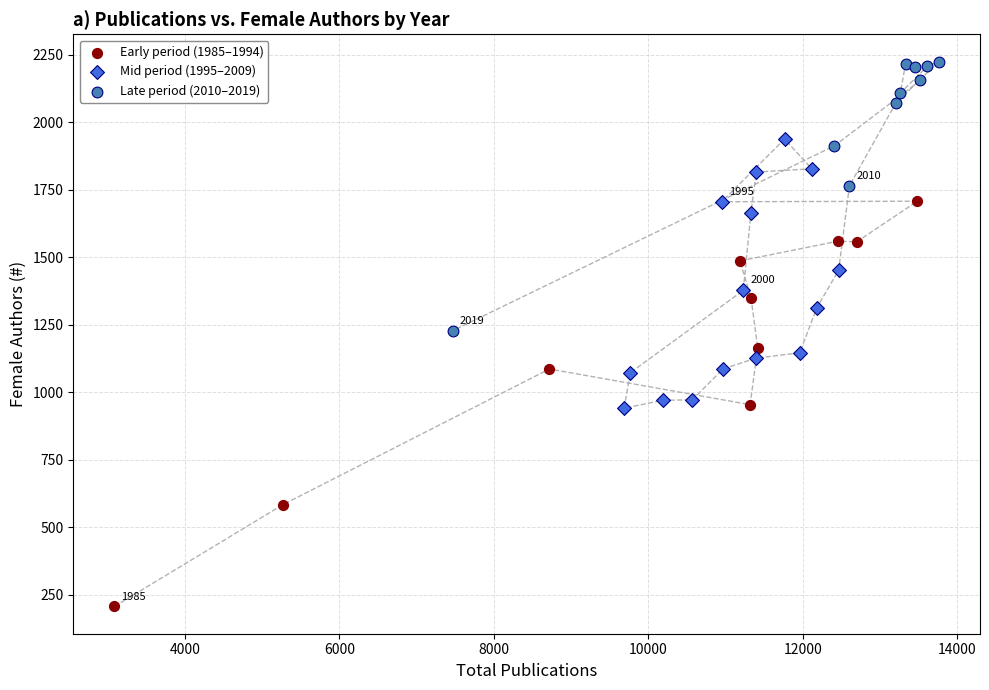

Which series reaches the maximum Y coordinate?

Late period (2010–2019)